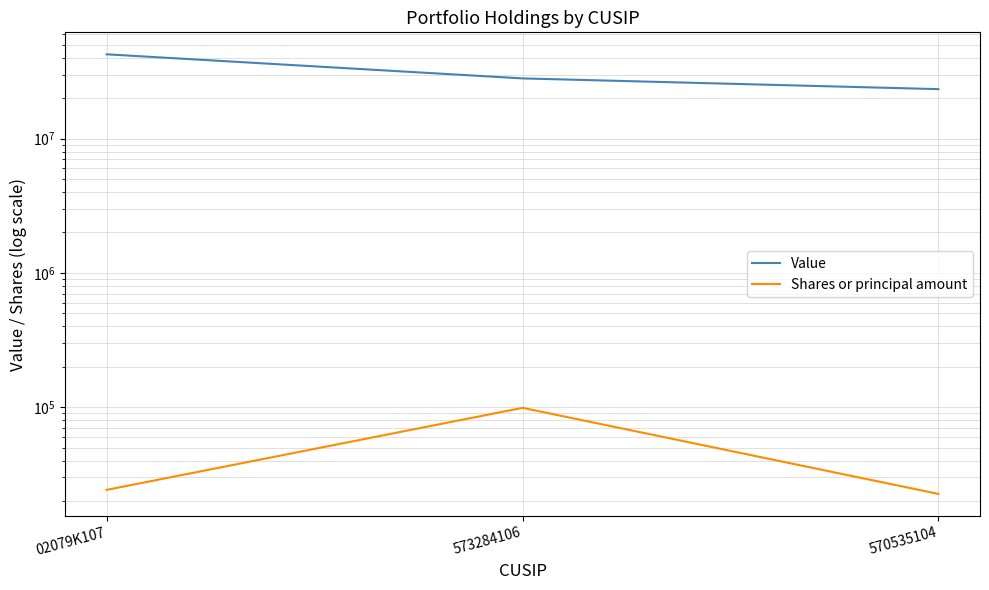

Where is Value nearest to the value 32898500?

573284106